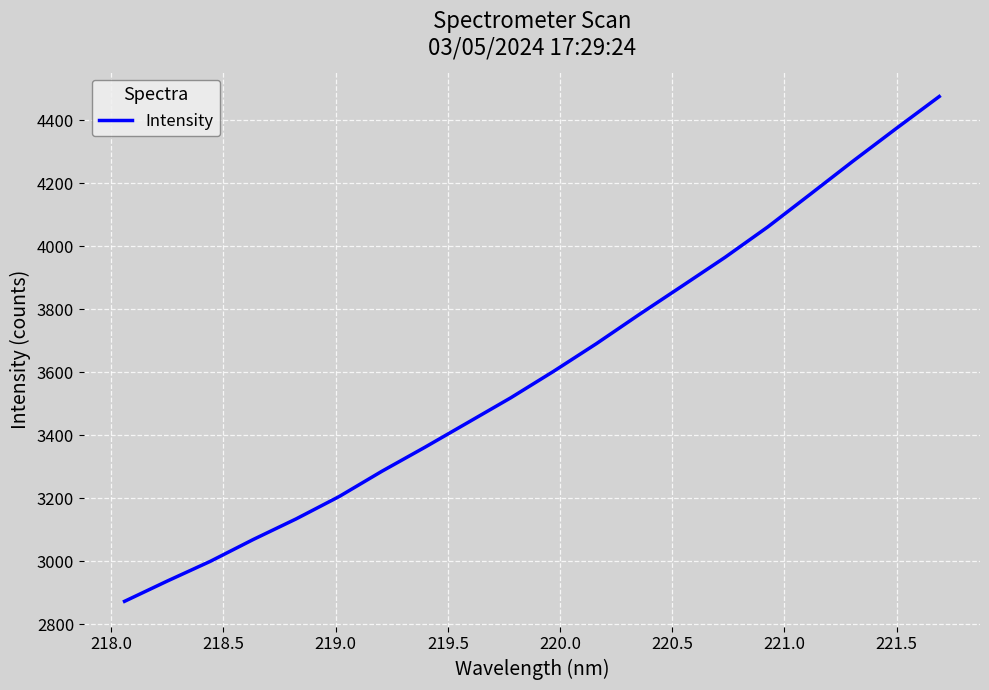

What is the difference between the maximum and minimum values?

1602.4